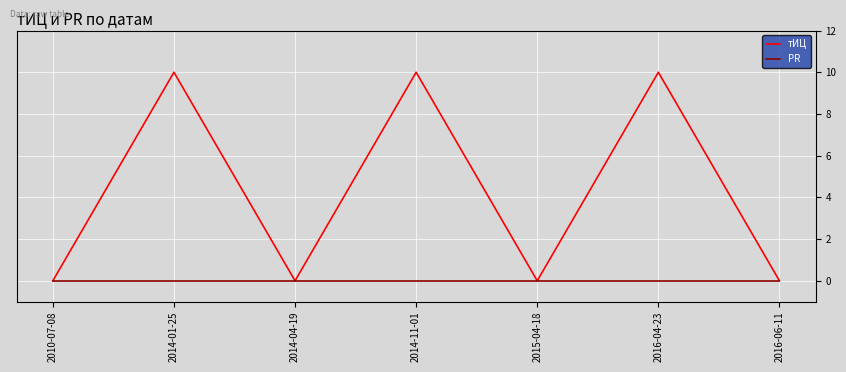

Which series has the widest spread of values?

тИЦ